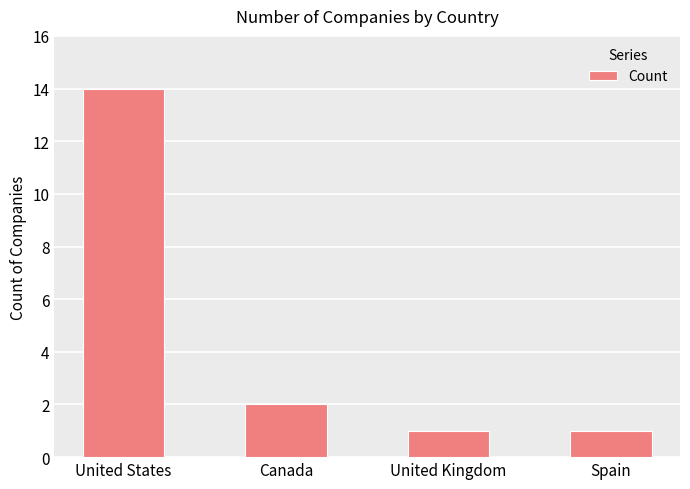

True or false: the data shows 1 at Spain.

True